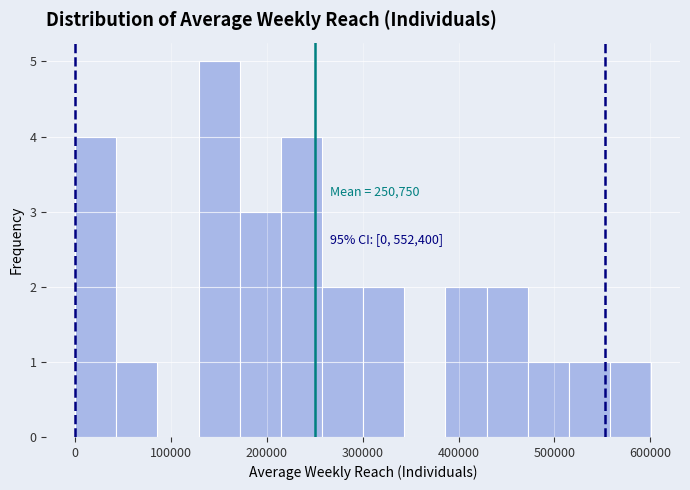

Which range on the x-axis has the tallest bar?

130000 to 170000